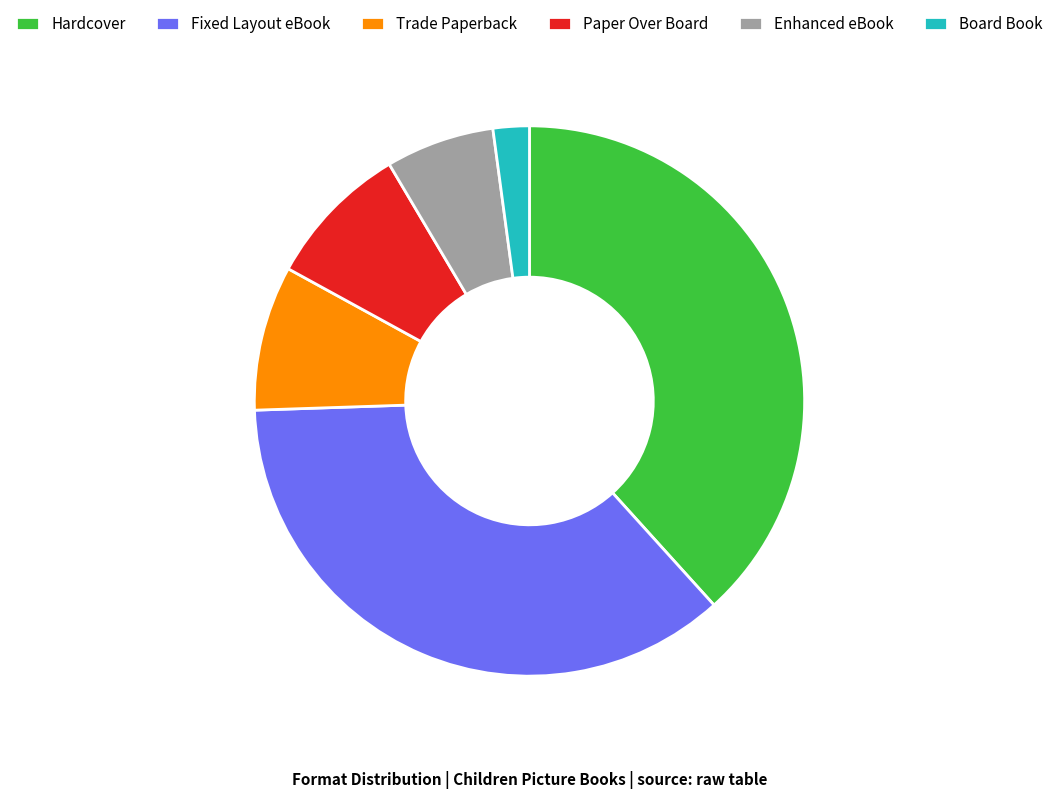

Count the number of slices in the pie.

6